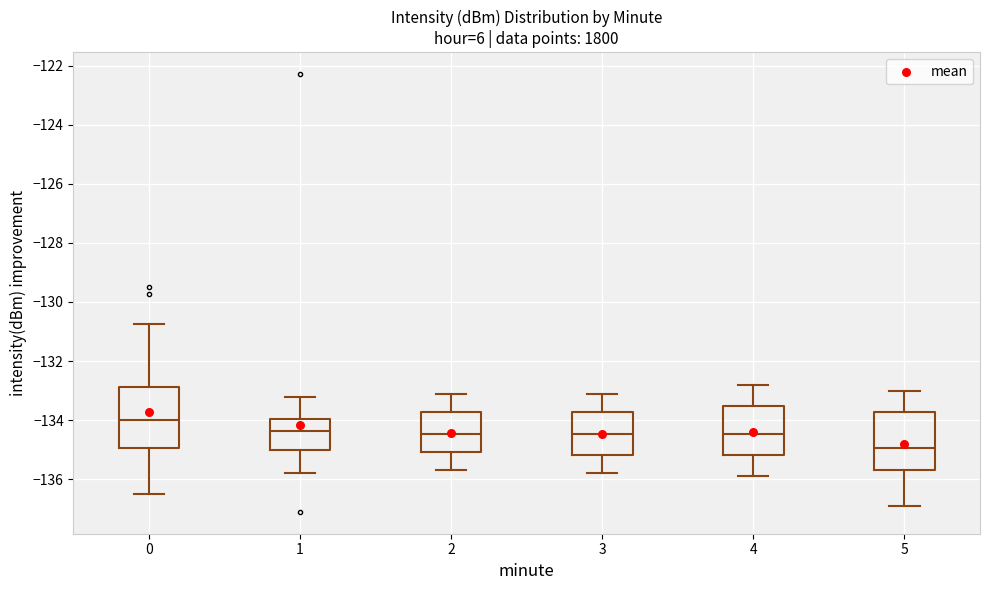

Which box has the highest median line?

0